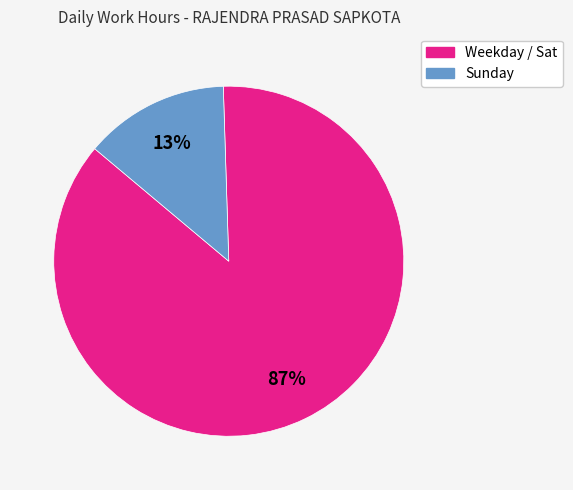

Which category has the smallest portion of the pie?

Sunday